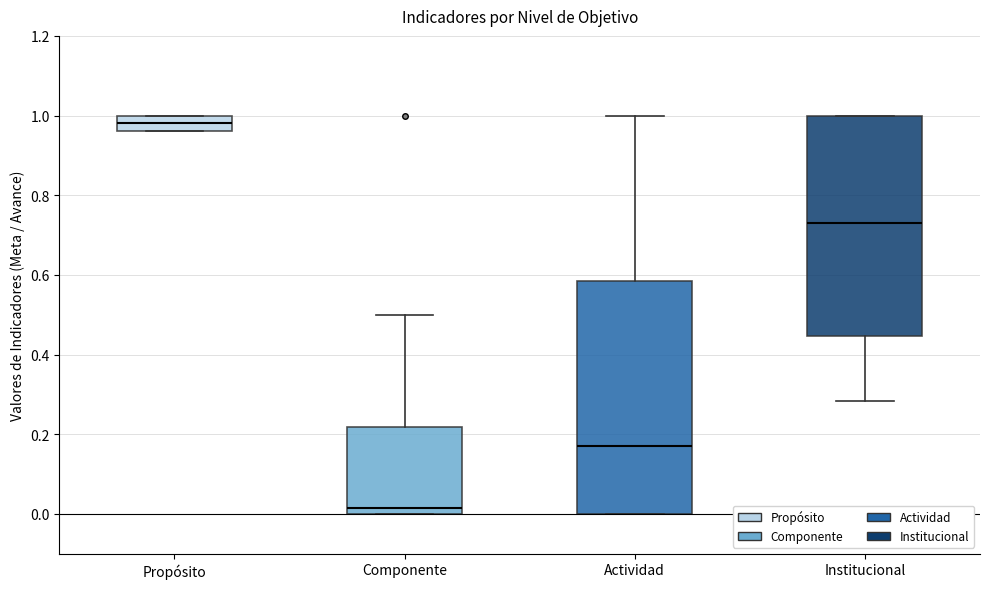

Reading left to right, read every box against the y-axis: the position of its median line, the range the box covers, and the ends of its whiskers. The values are not printed on the chart, so give them approximately, as read against the axis.

Propósito: median 0.98, box 0.96 to 1.00, whiskers 0.96 to 1.00
Componente: median 0.02, box 0.00 to 0.22, whiskers 0.00 to 0.50
Actividad: median 0.18, box 0.00 to 0.58, whiskers 0.00 to 1.00
Institucional: median 0.74, box 0.44 to 1.00, whiskers 0.28 to 1.00